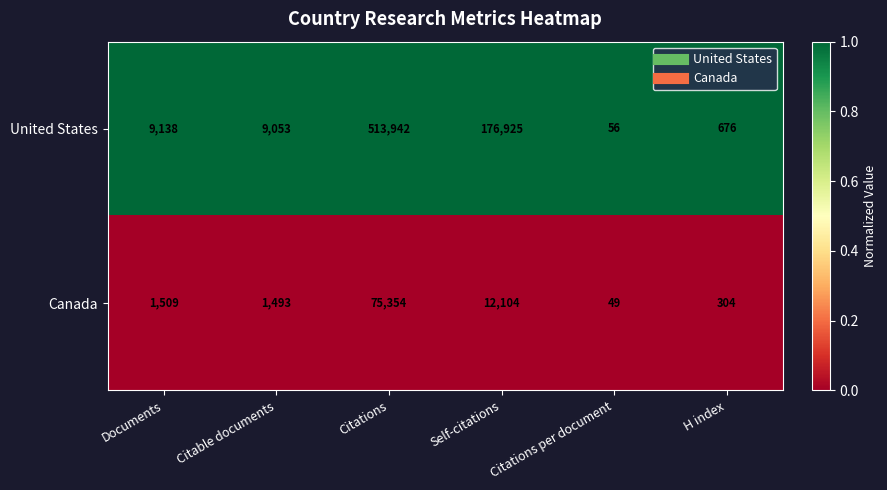

How many distinct data groups are displayed?

2